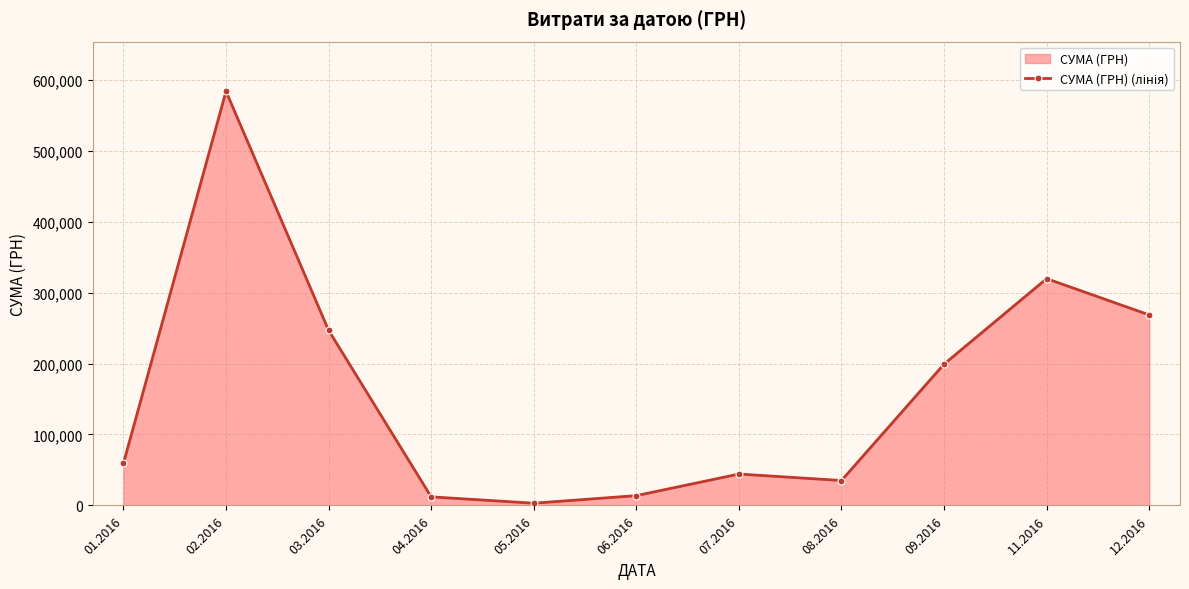

What is the sum of the values at 02.2016 and 03.2016?

830397.1